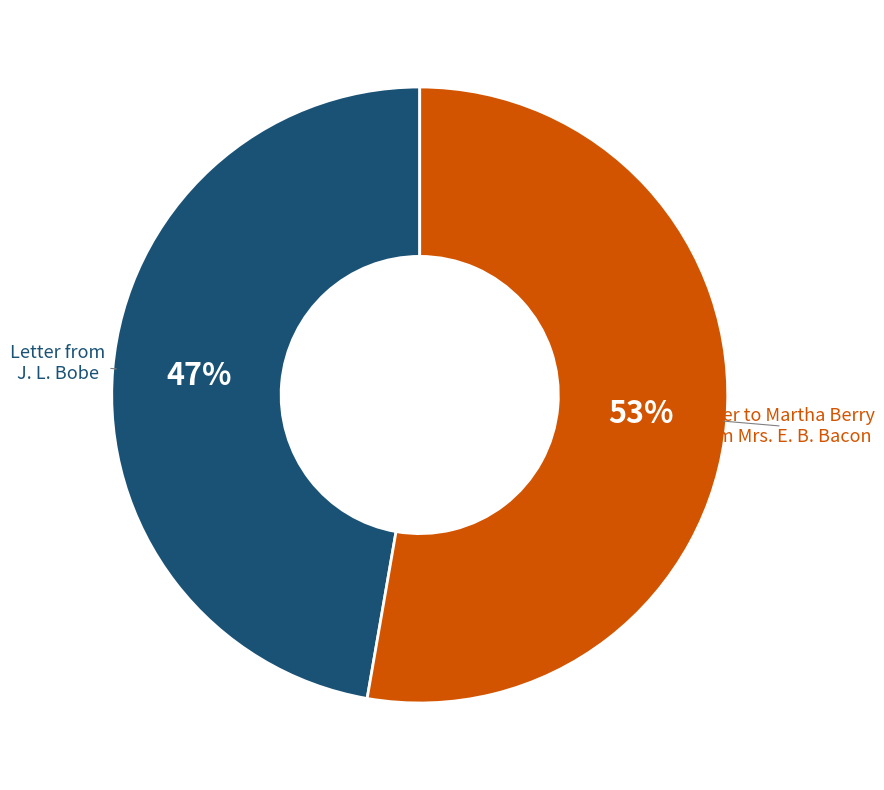

Approximately how many times larger is the value at Letter to Martha Berry from Mrs. E. B. Bacon compared to Letter from J. L. Bobe?

1.1